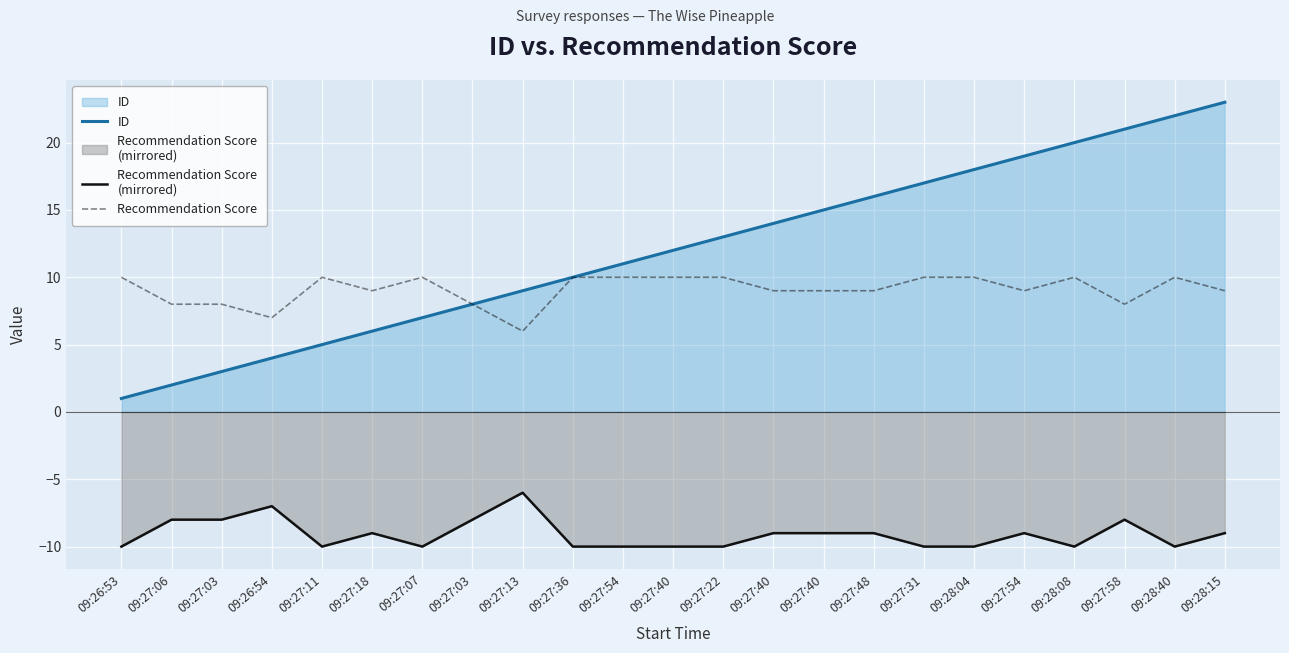

True or false: Recommendation Score and Recommendation Score
(mirrored) intersect in this chart.

False